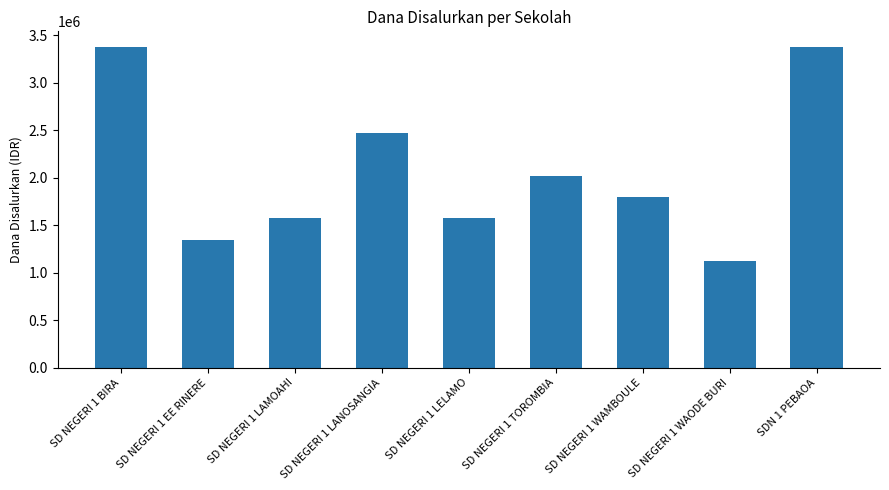

What is the minimum value shown in the chart?

1125000